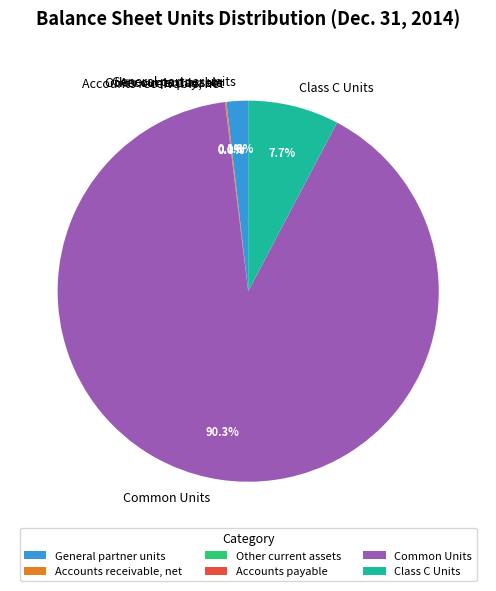

What is the majority slice?

Common Units